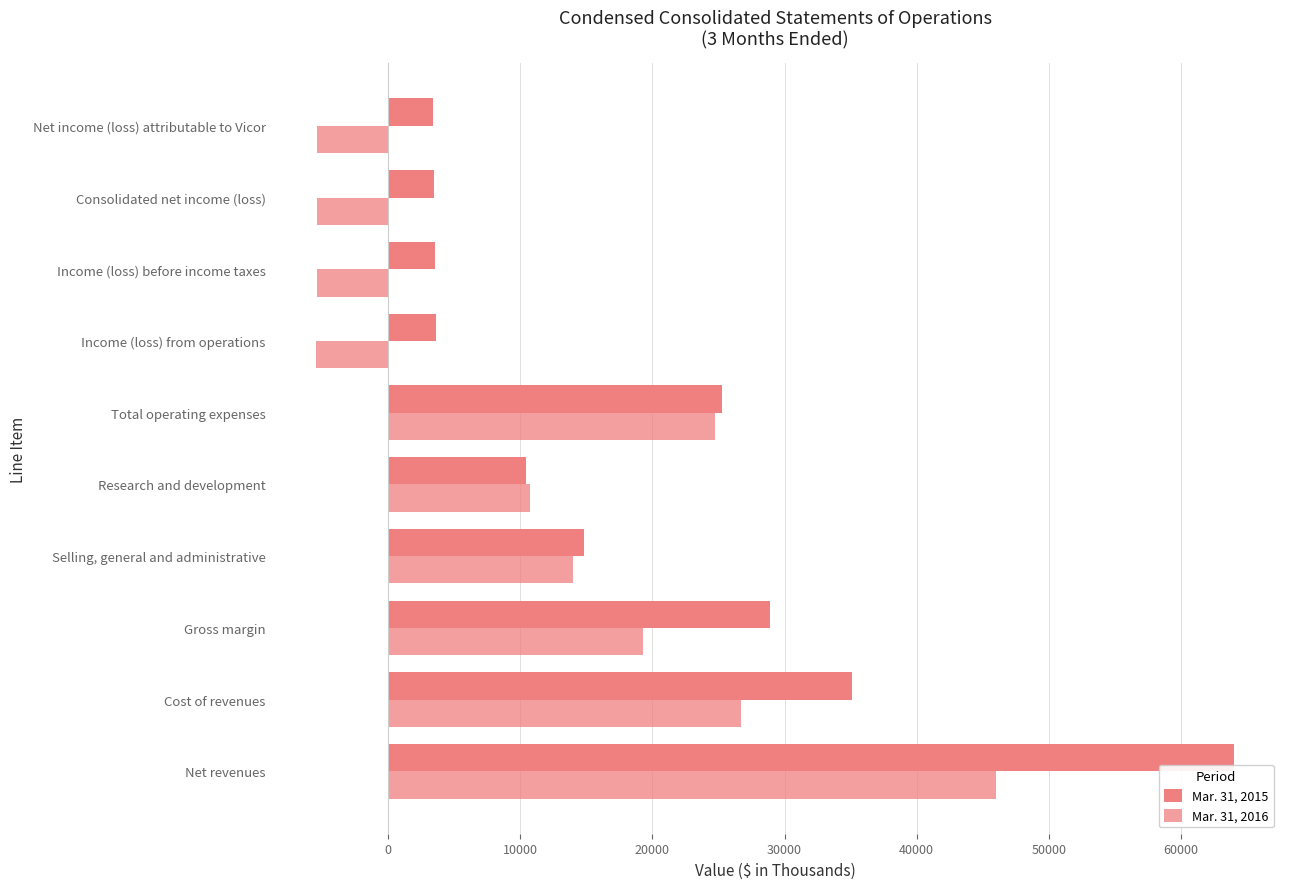

Which series has the largest range (max minus min)?

Mar. 31, 2015